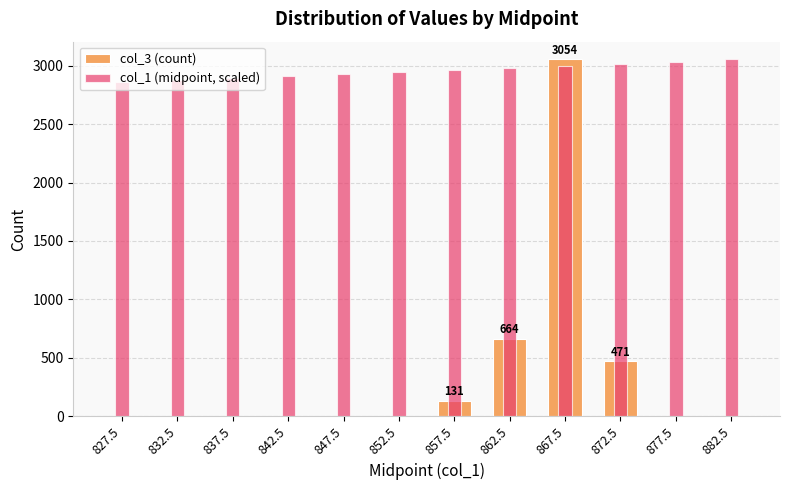

Is the value of col_3 (count) at 847.5 greater than the value of col_1 (midpoint, scaled) at 842.5?

No